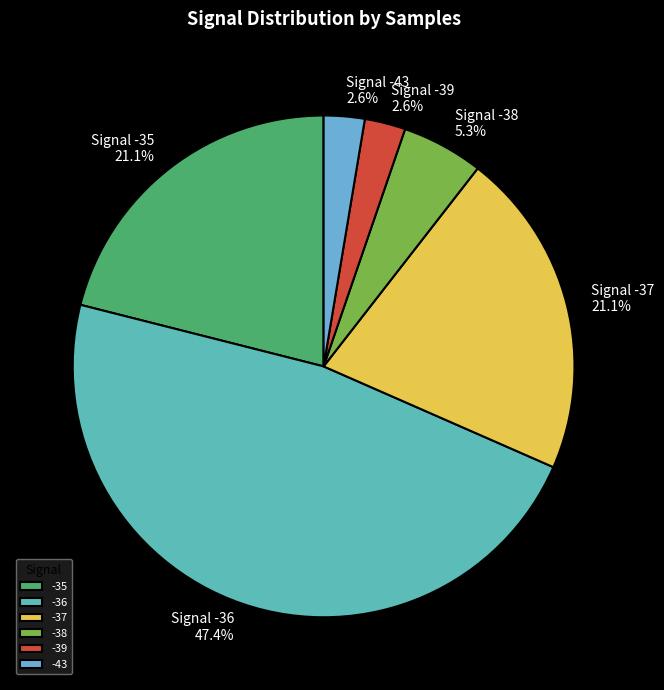

Count the number of slices in the pie.

6